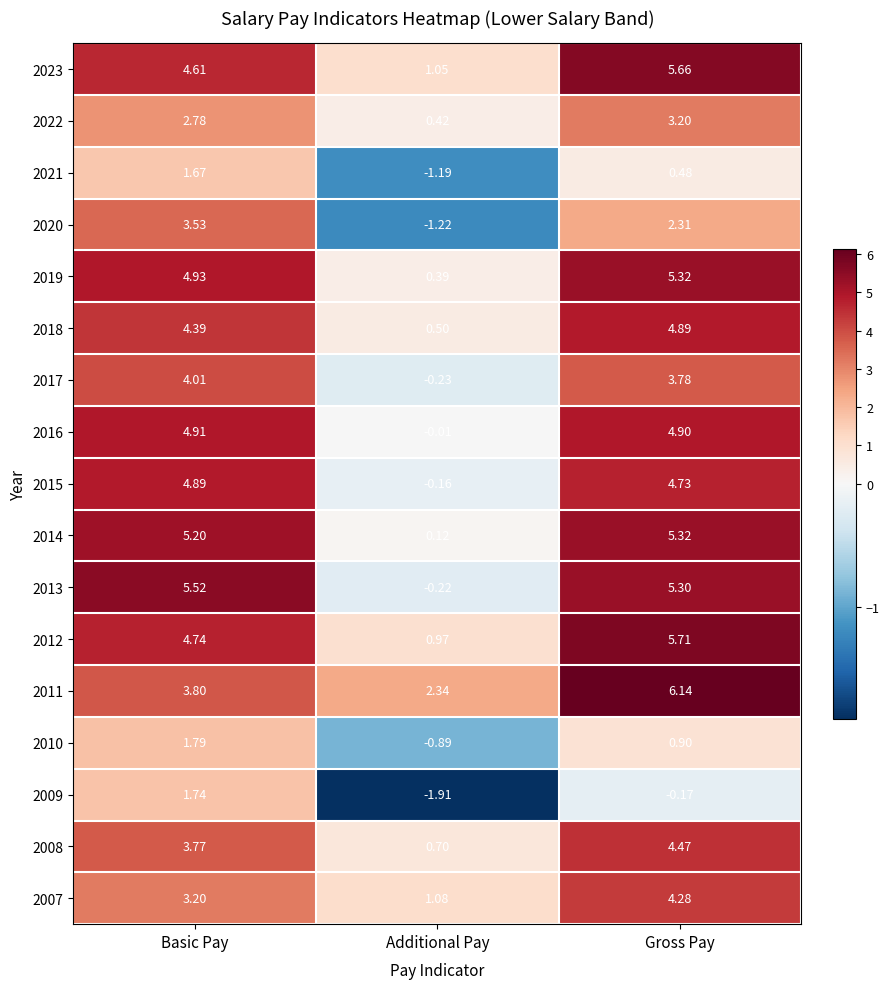

How many distinct data groups are displayed?

17